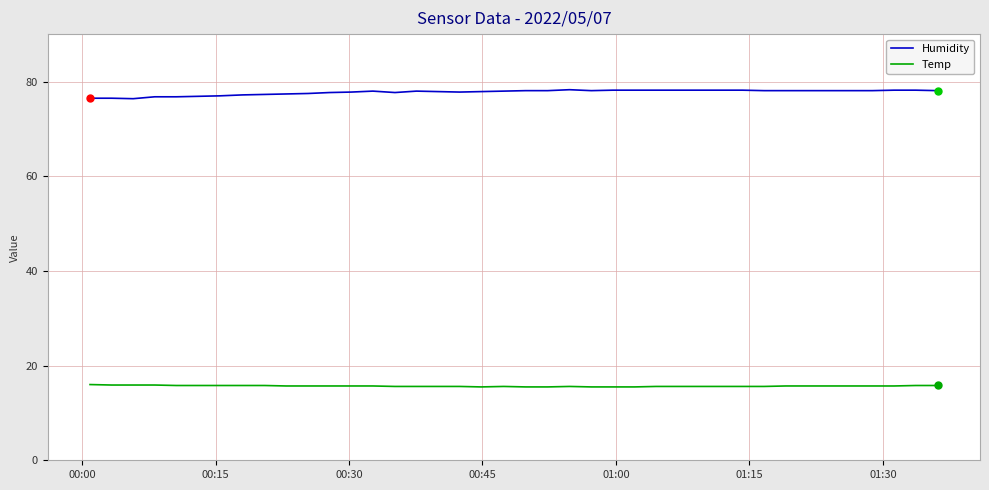

Rank the series by their average value, from lowest to highest.

Temp, Humidity